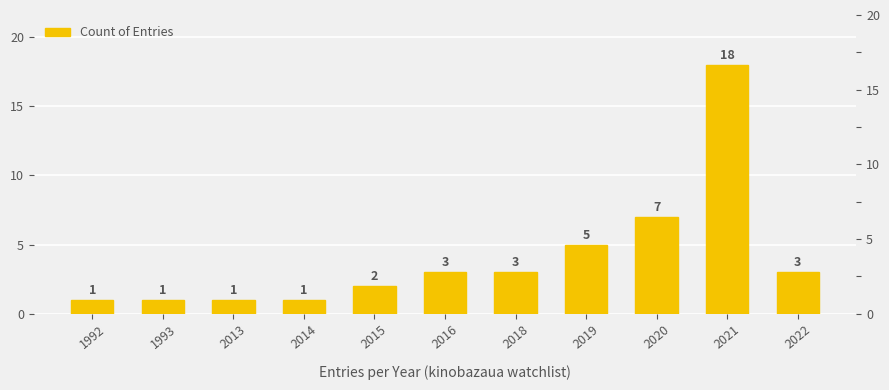

At which category does the chart reach its minimum across all series?

1992